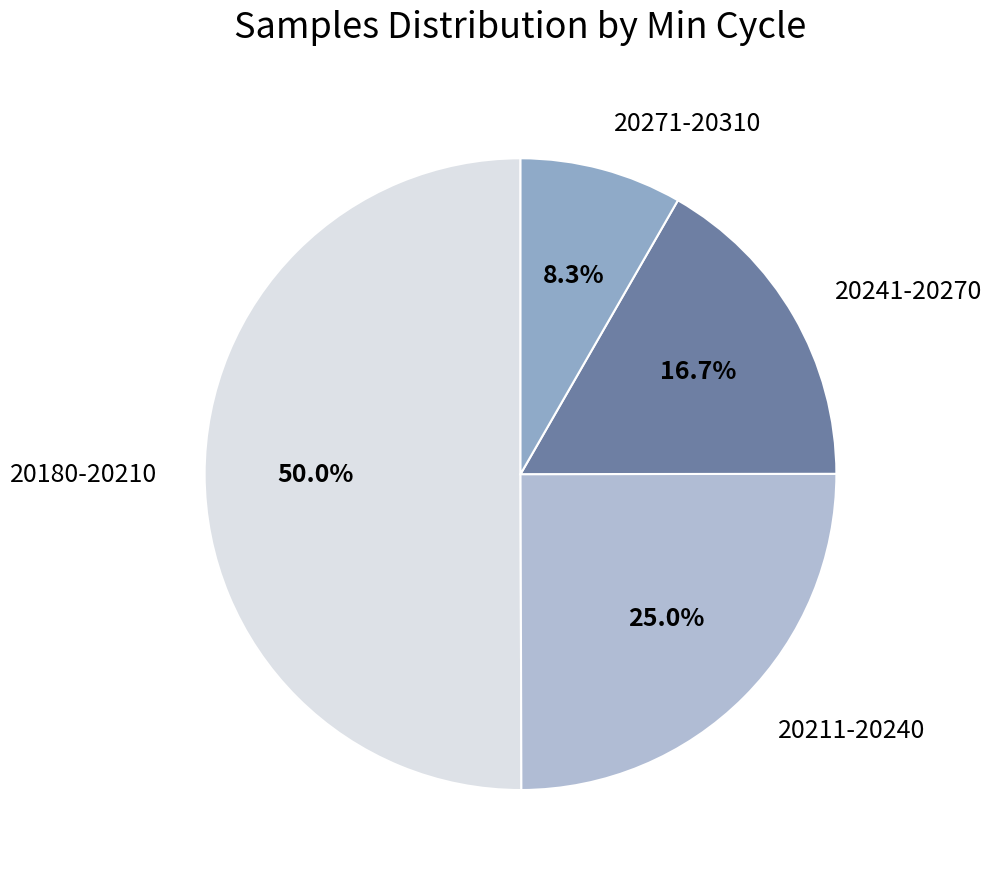

Is the sum of 20271-20310 and 20211-20240 greater than half?

No